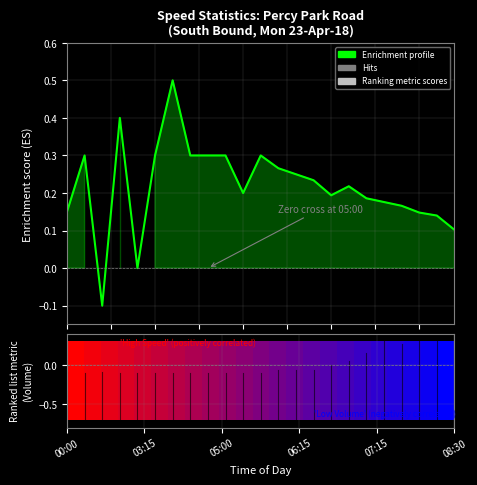

Count the number of data series in this chart.

1